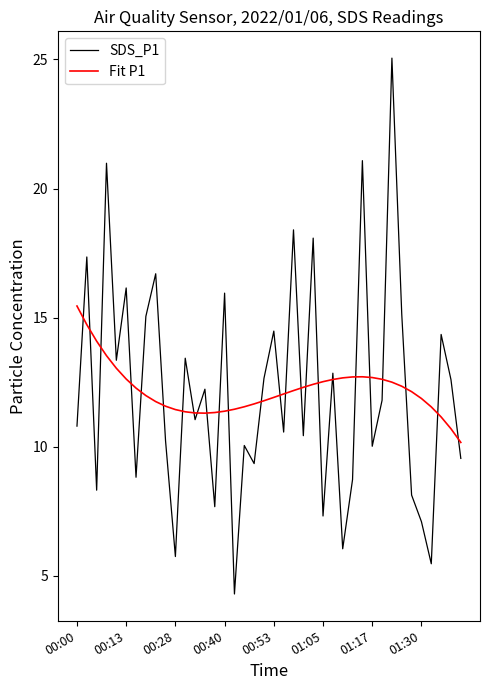

List the series in order of their peak value, highest first.

SDS_P1, Fit P1